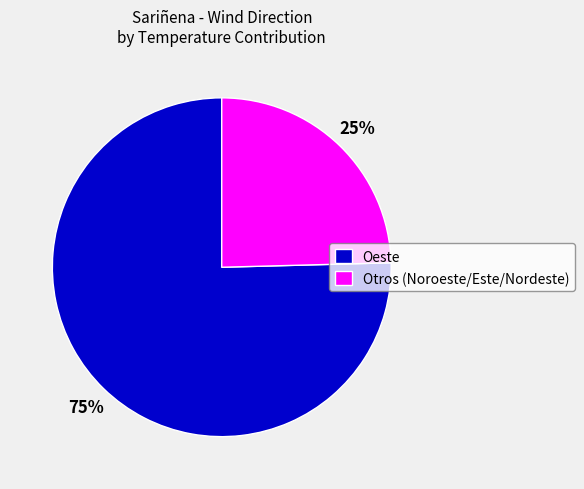

Do Oeste and Otros (Noroeste/Este/Nordeste) together represent more than half of the pie?

Yes